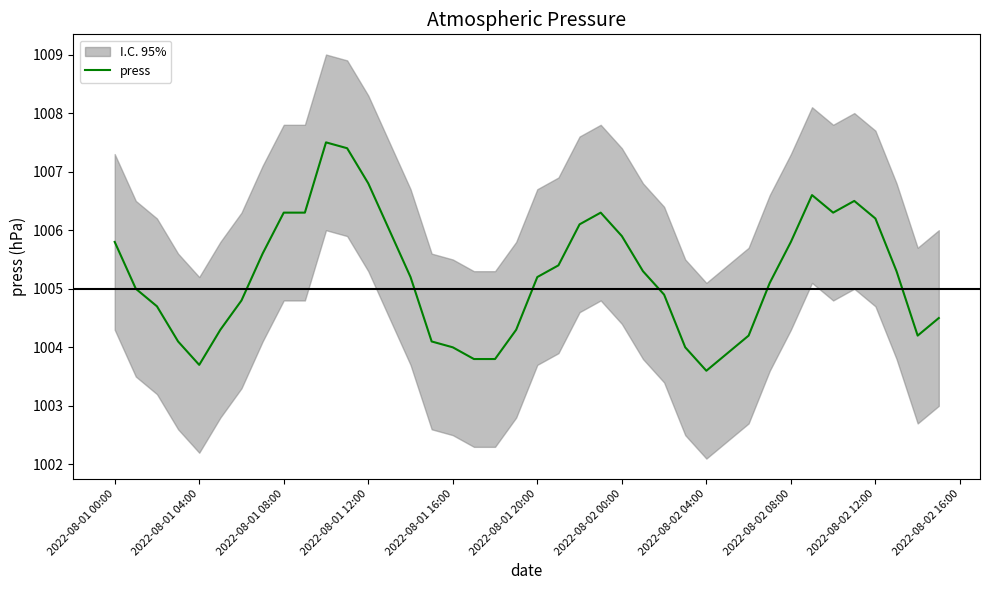

Is it true that press equals 673.3 at 2022-08-02 04:00?

False